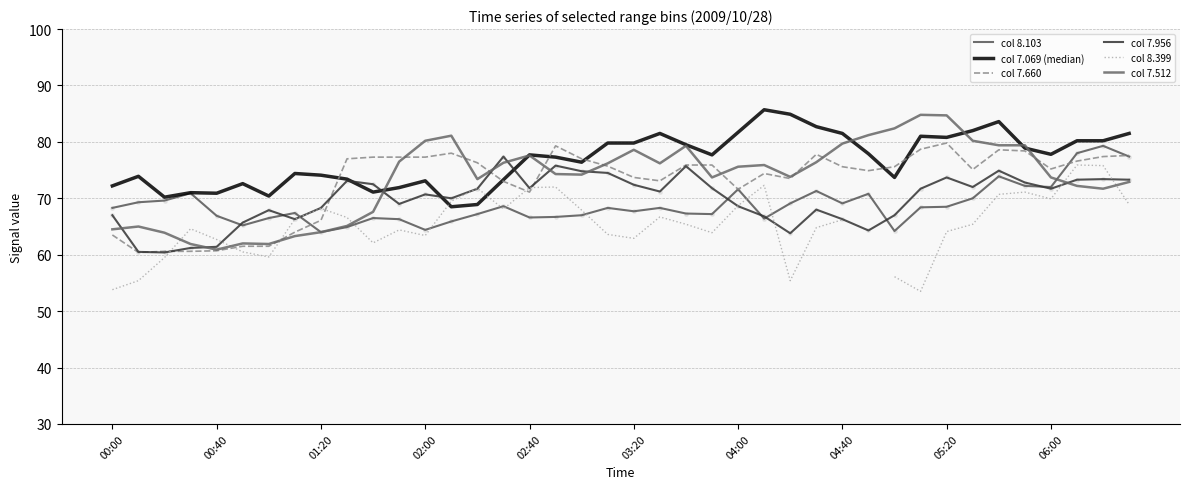

Is the value of col 7.956 at 02:40 greater than the value of col 8.103 at 00:00?

Yes